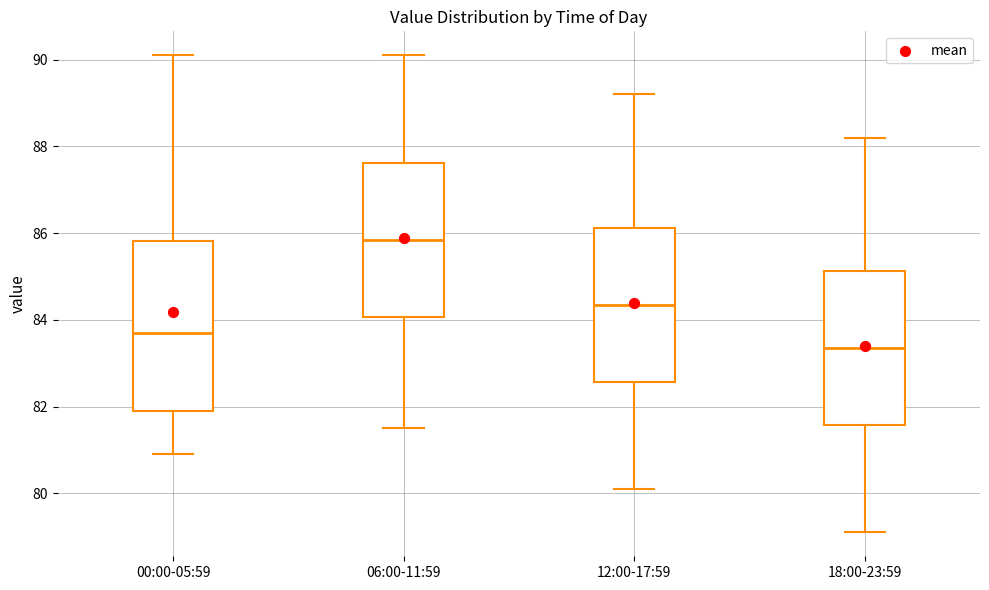

Where is the lower edge of the box for 06:00-11:59 on the y-axis? The values are not printed on the chart, so give them approximately, as read against the axis.

84.0